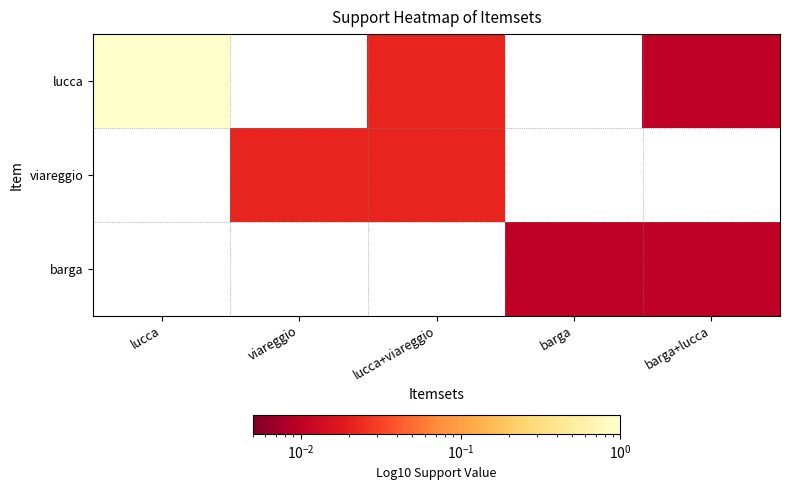

List the series in order of their peak value, highest first.

lucca, viareggio, barga